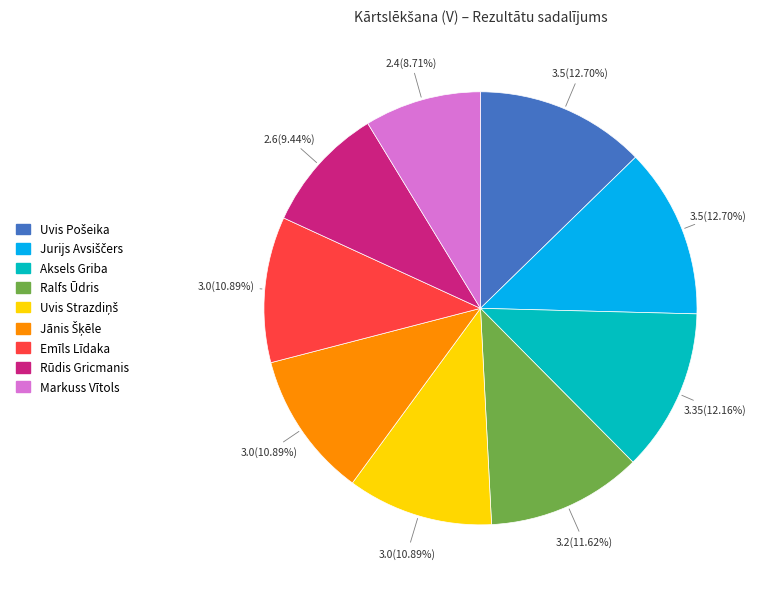

Is there any slice that represents more than half of the pie?

No